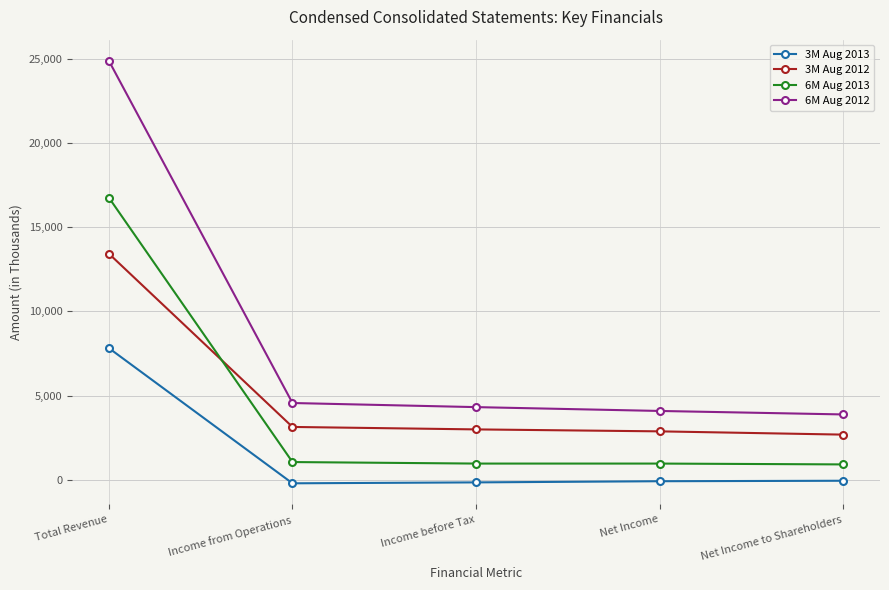

What is the difference between the highest and lowest values at Income from Operations?

4771